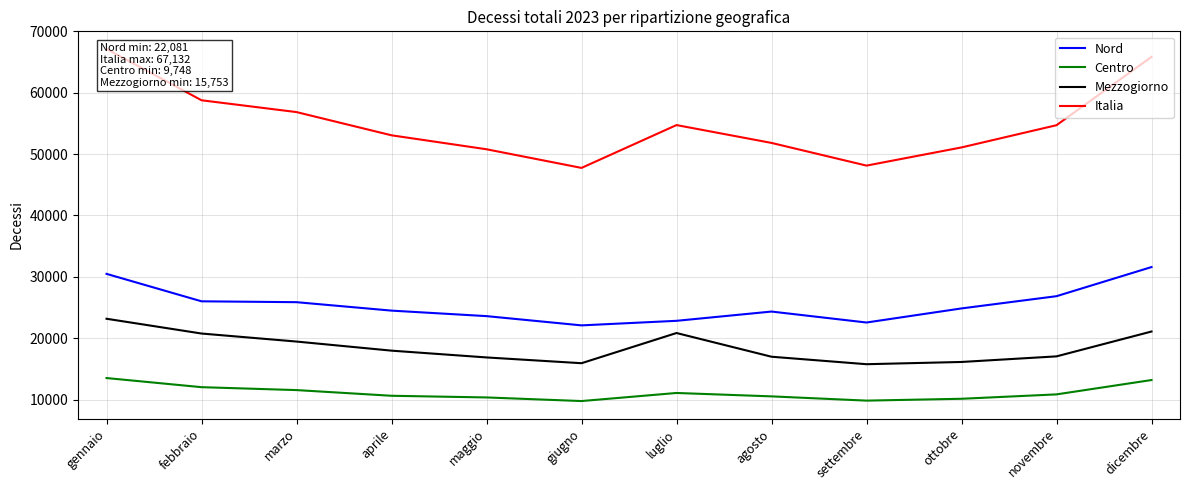

At which label does Nord reach its minimum?

giugno